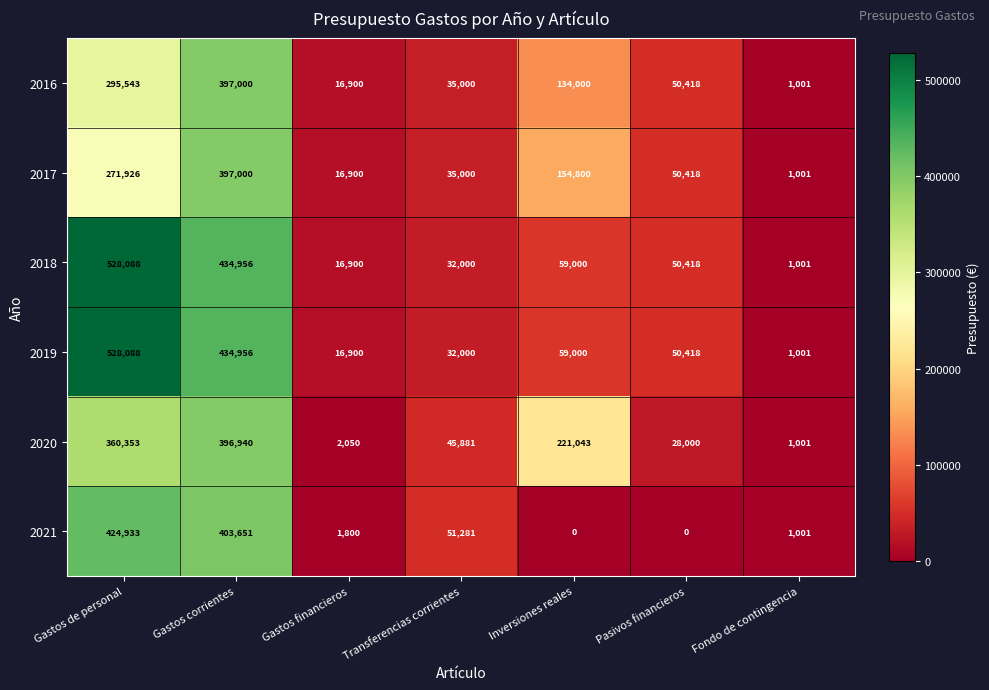

At which label is 2018 closest to 264544?

Gastos corrientes